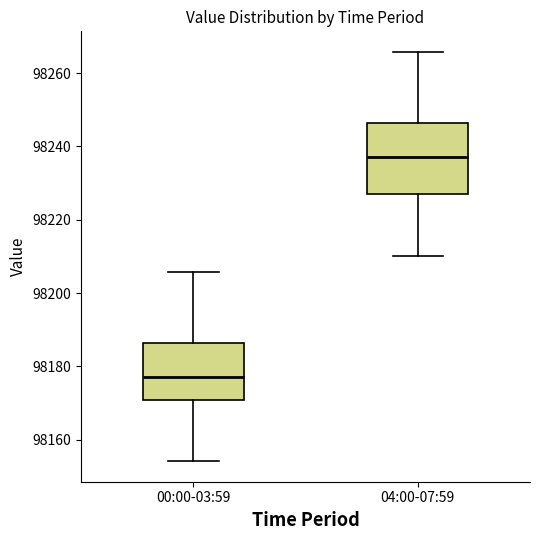

Where is the upper edge of the box for 04:00-07:59 on the y-axis? The values are not printed on the chart, so give them approximately, as read against the axis.

98246